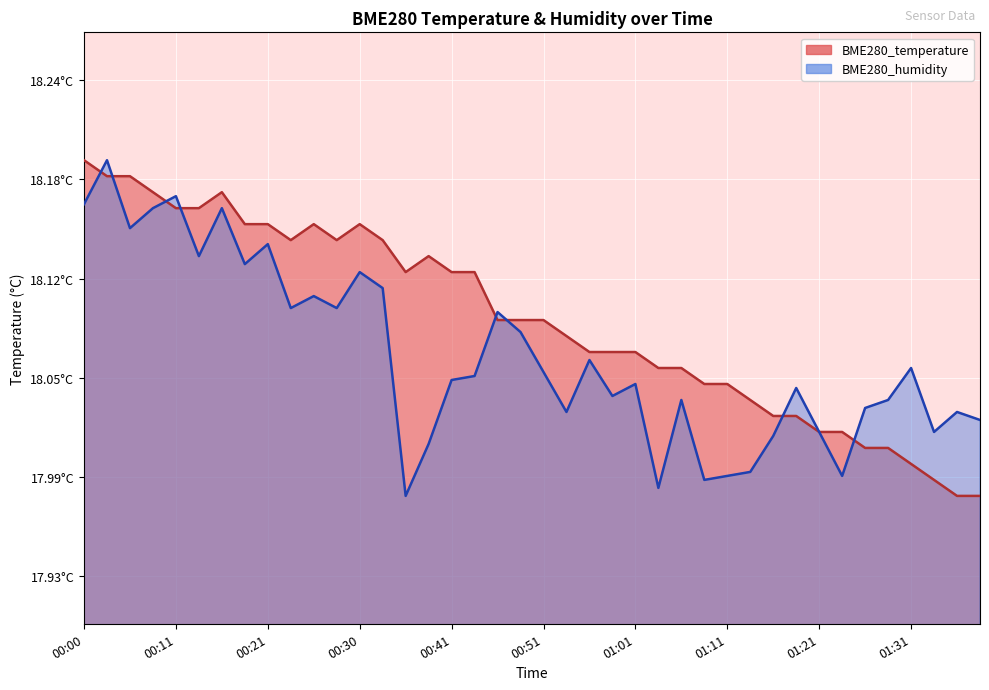

What is the label of the 17th point from the left?

00:41